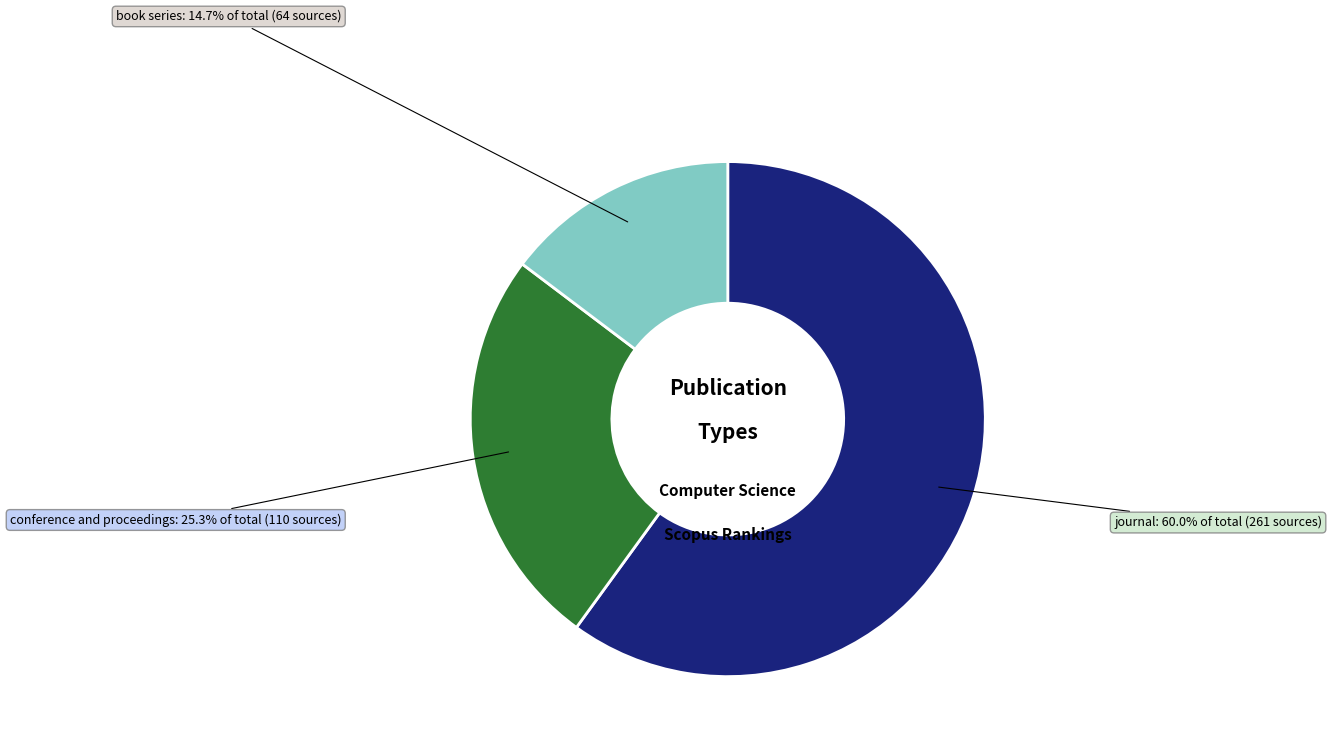

Is there any slice that represents more than half of the pie?

Yes